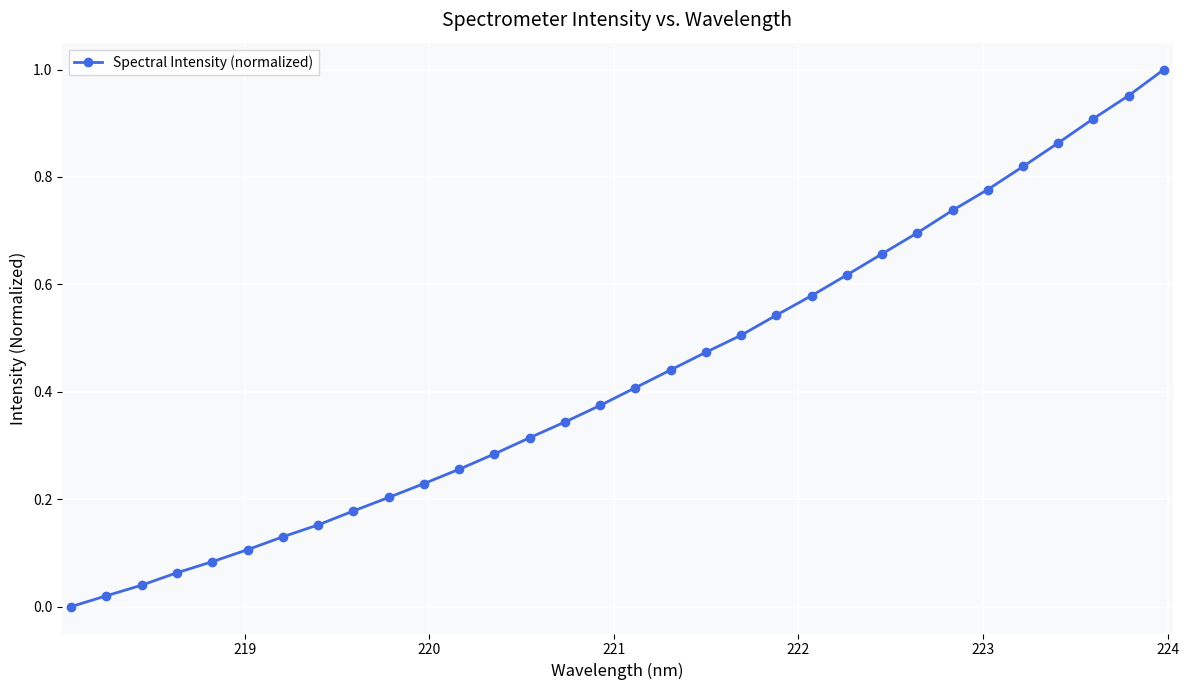

True or false: the data has more than 2 interior local peaks.

False